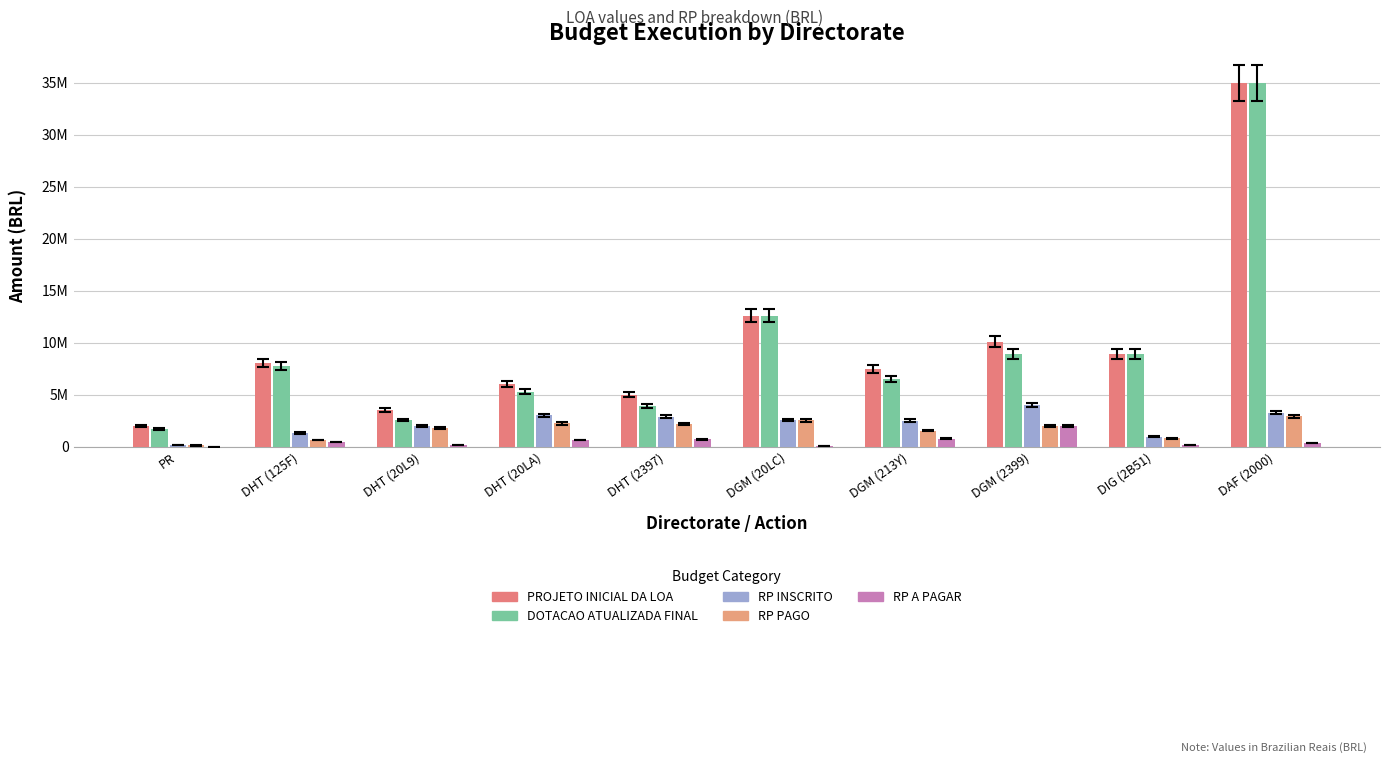

The value of RP PAGO at DIG (2B51) is 802508.8. True or false?

True